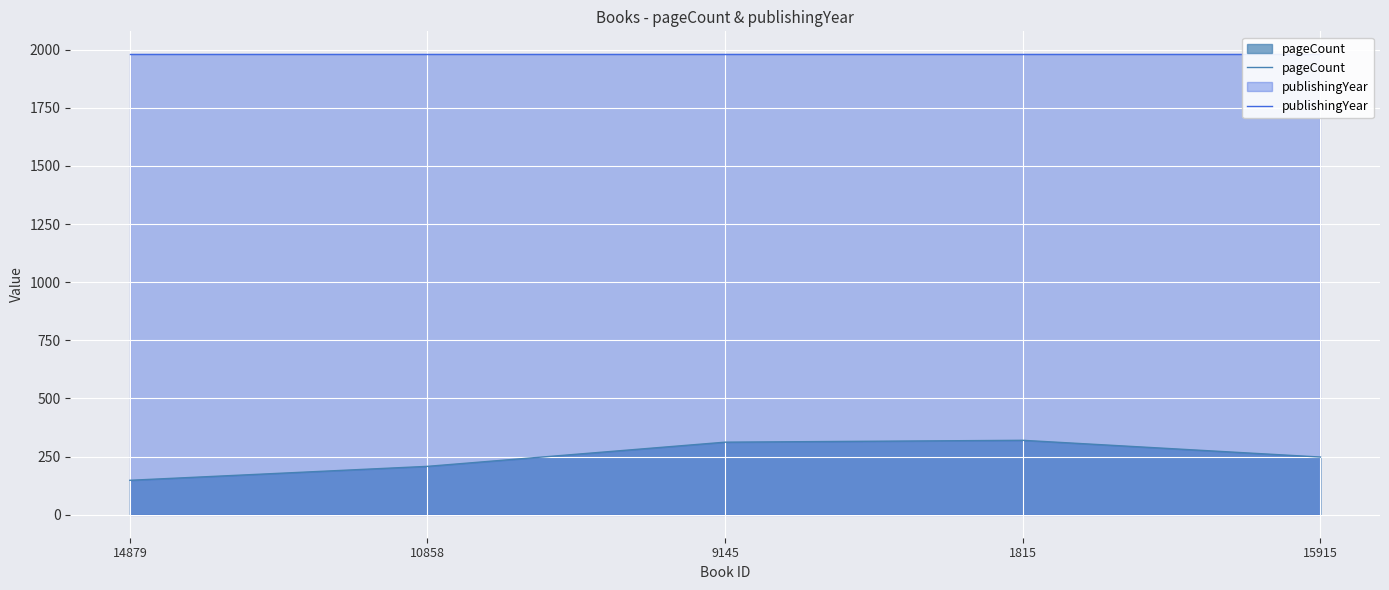

The publishingYear series shows 1980 at 10858. True or false?

True